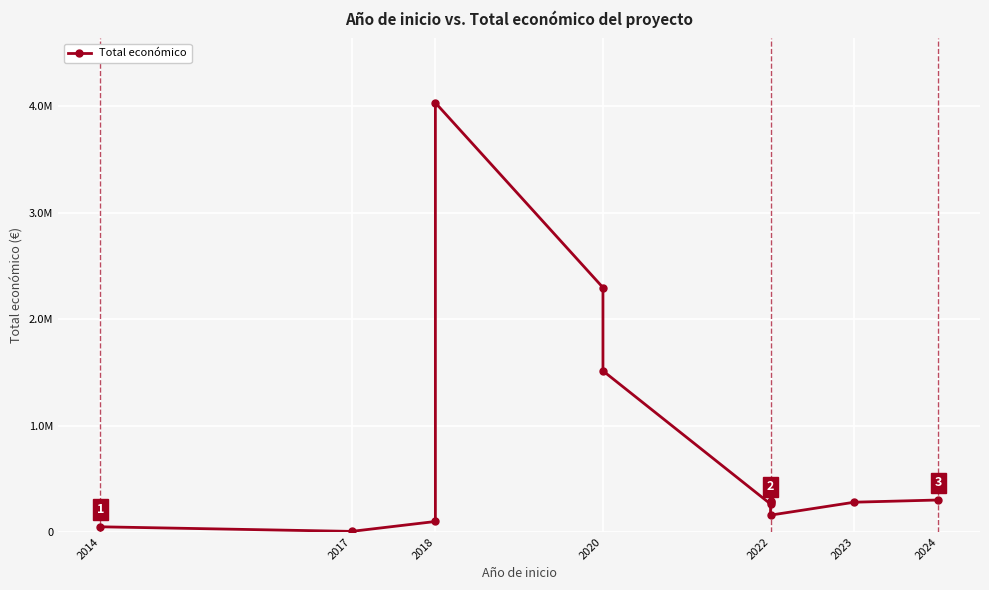

How many lines are shown in the chart?

1